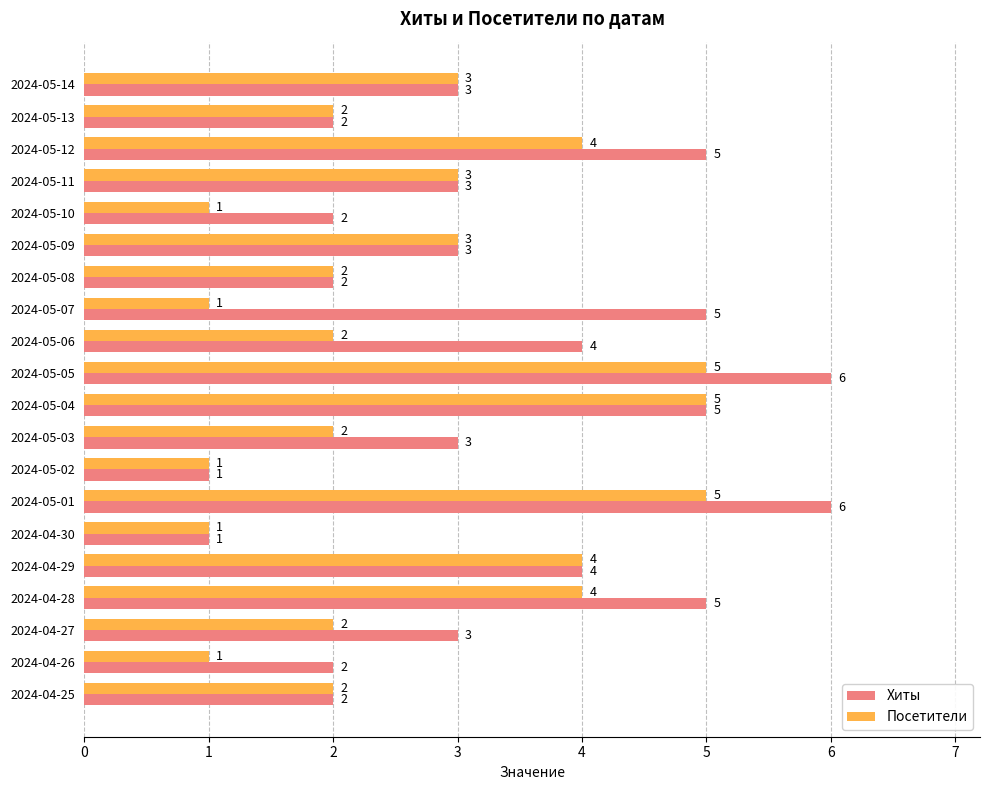

Which series has the largest total across all categories?

Хиты